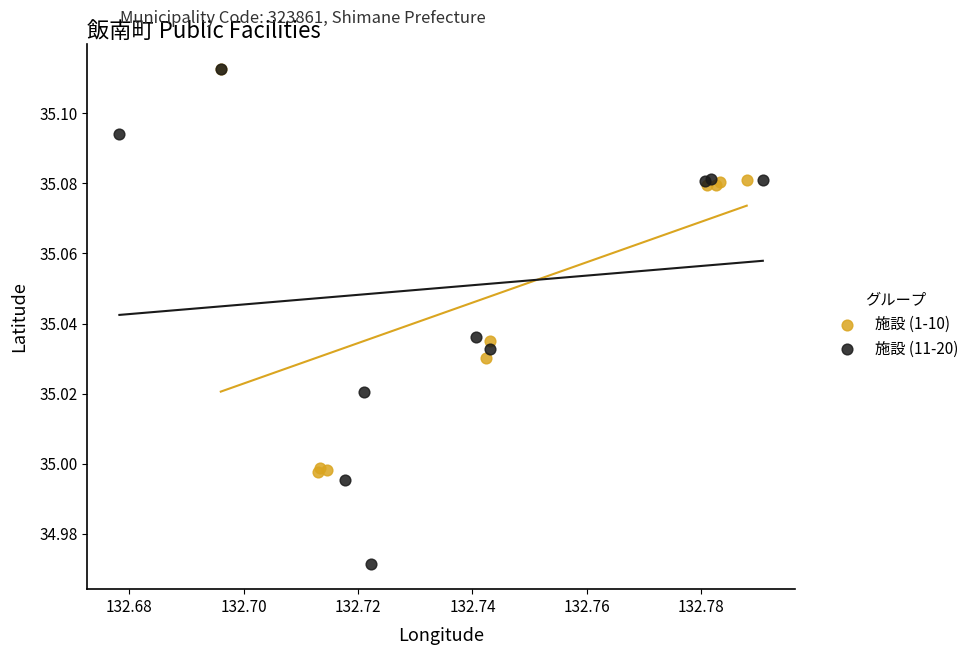

Which series reaches the minimum Y coordinate?

施設 (11-20)